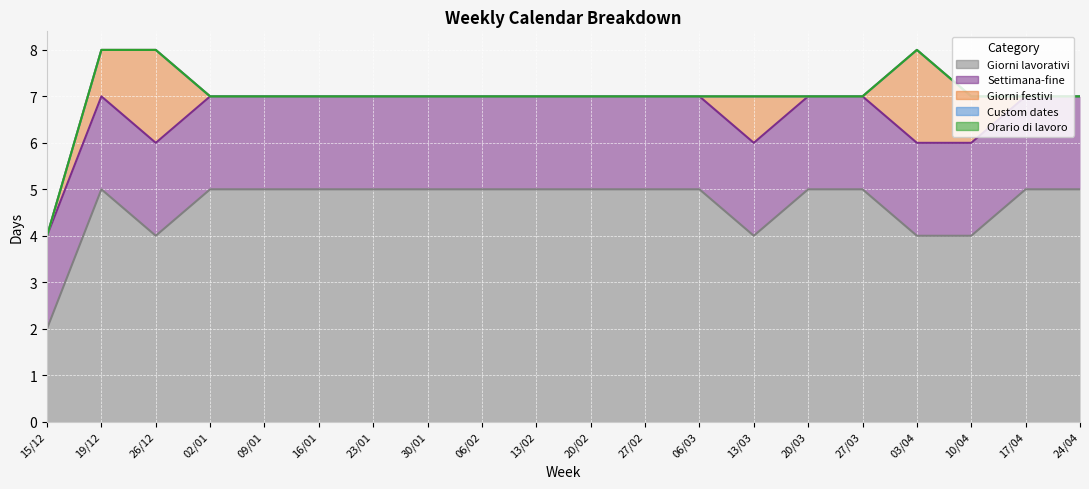

Reading left to right, list all the values displayed in this chart.

Giorni lavorativi: 2	5	4	5	5	5	5	5	5	5	5	5	5	4	5	5	4	4	5	5
Settimana-fine: 2	2	2	2	2	2	2	2	2	2	2	2	2	2	2	2	2	2	2	2
Giorni festivi: 0	1	2	0	0	0	0	0	0	0	0	0	0	1	0	0	2	1	0	0
Custom dates: 0	0	0	0	0	0	0	0	0	0	0	0	0	0	0	0	0	0	0	0
Orario di lavoro: 0	0	0	0	0	0	0	0	0	0	0	0	0	0	0	0	0	0	0	0